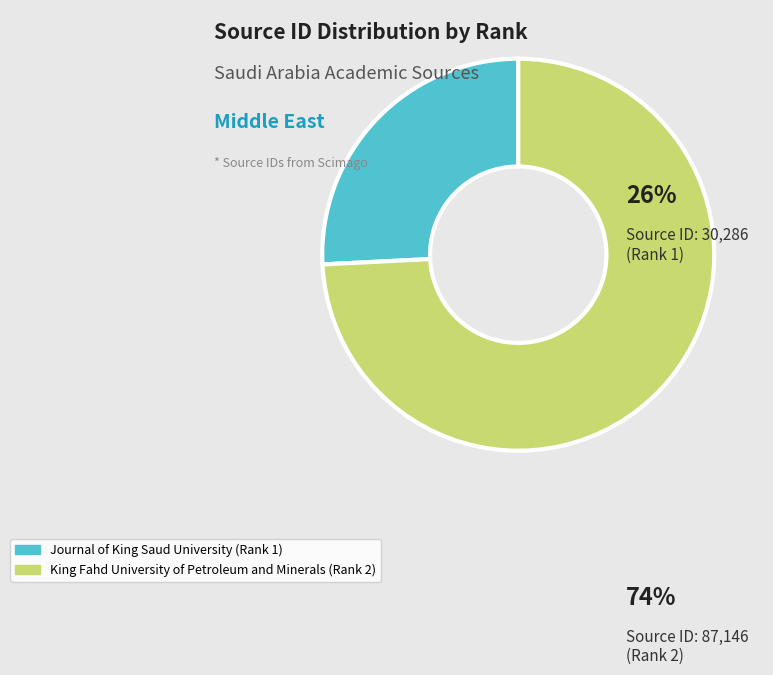

The King Fahd University of Petroleum and Minerals (Rank 2) slice represents 74% of the pie. True or false?

True